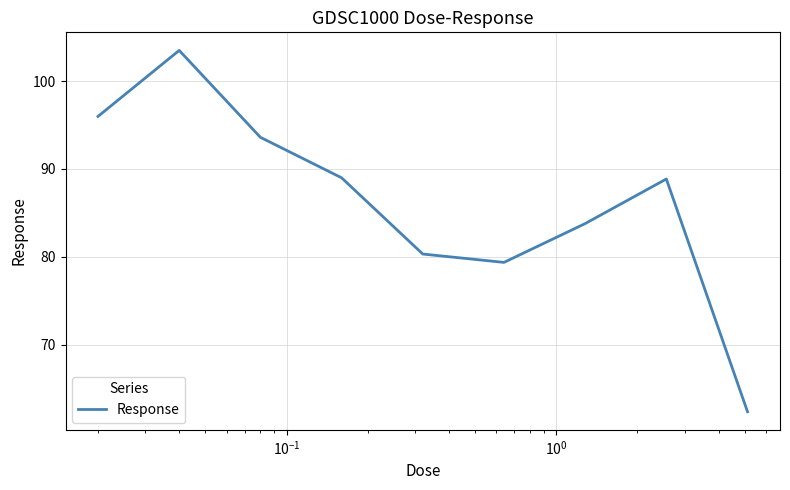

What is the greatest value displayed?

103.5